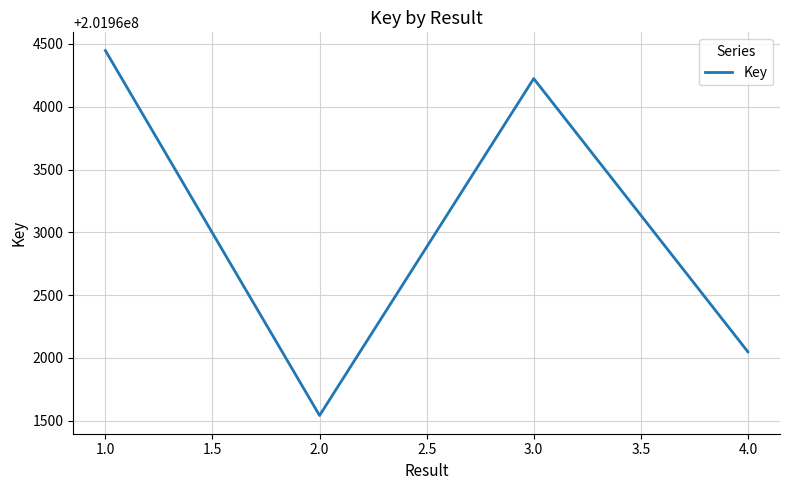

True or false: the data shows 297818110 at 1.0.

False